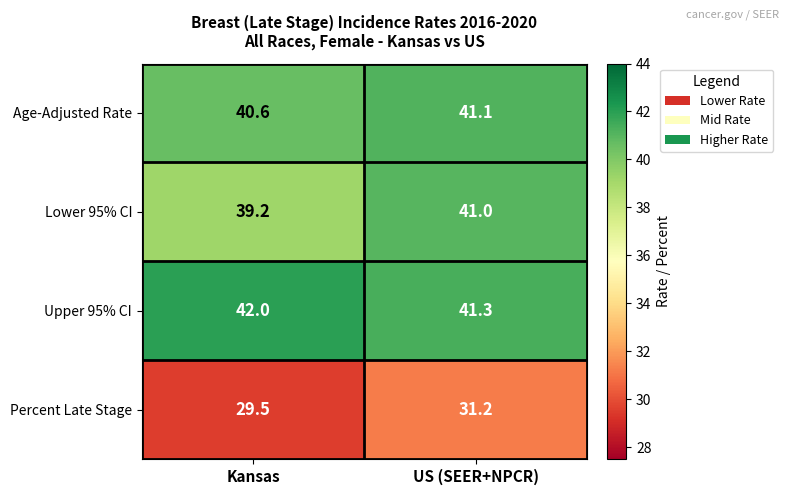

What is the maximum value shown in the chart?

42.0